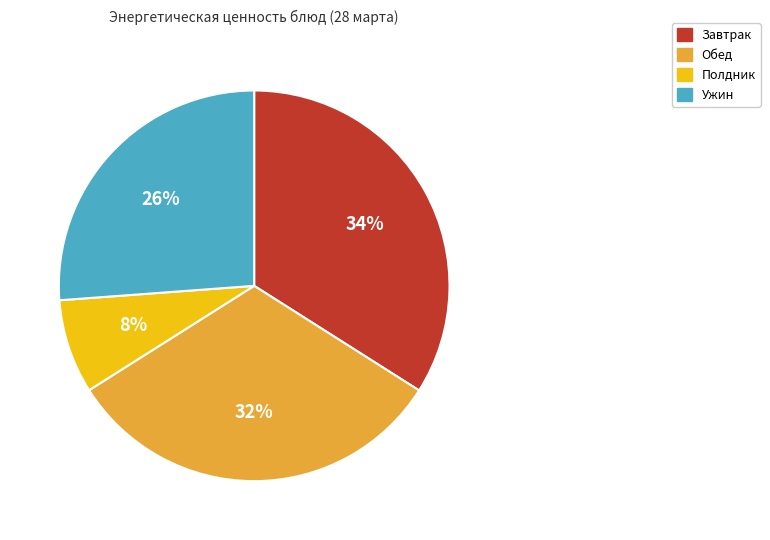

To the nearest percent, what is the difference between the largest and smallest slice percentages?

26%